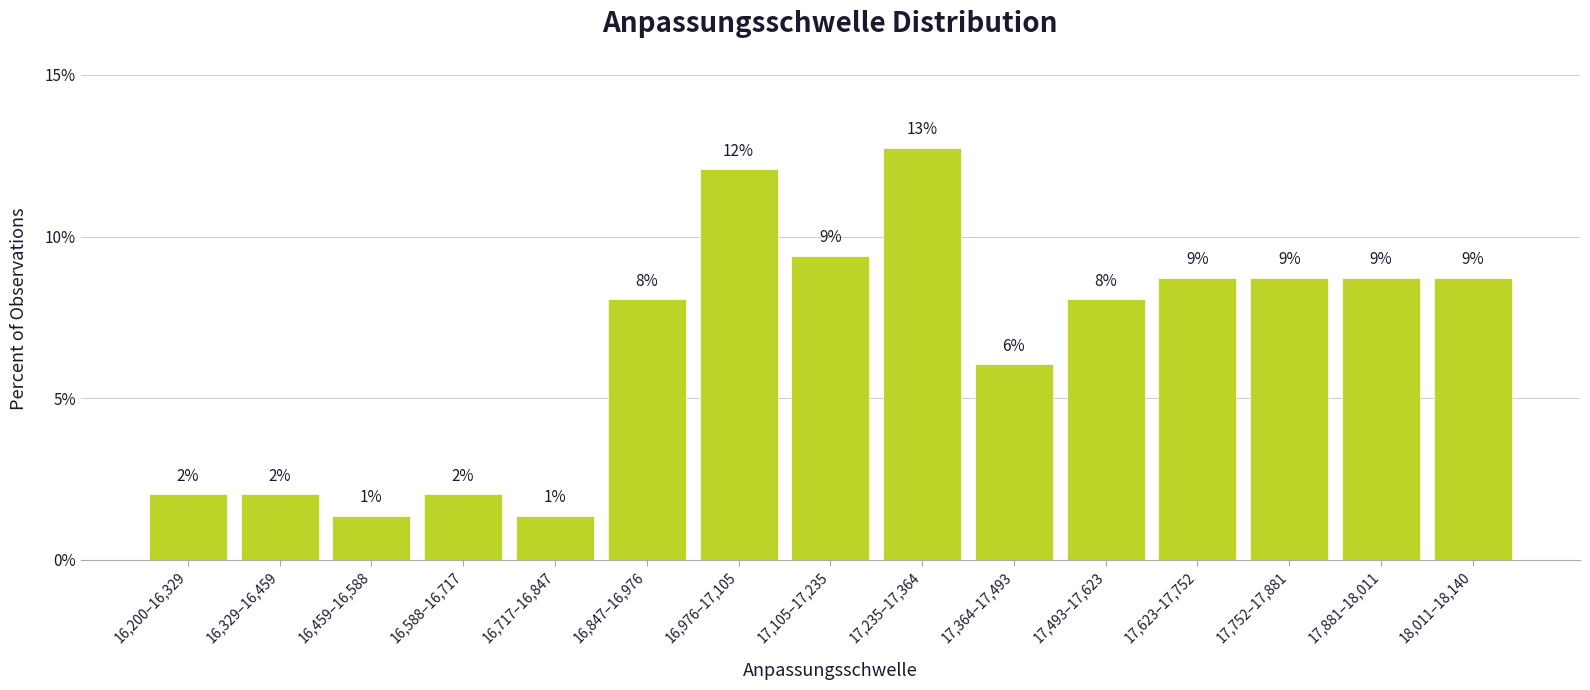

Does the chart contain any negative values?

No